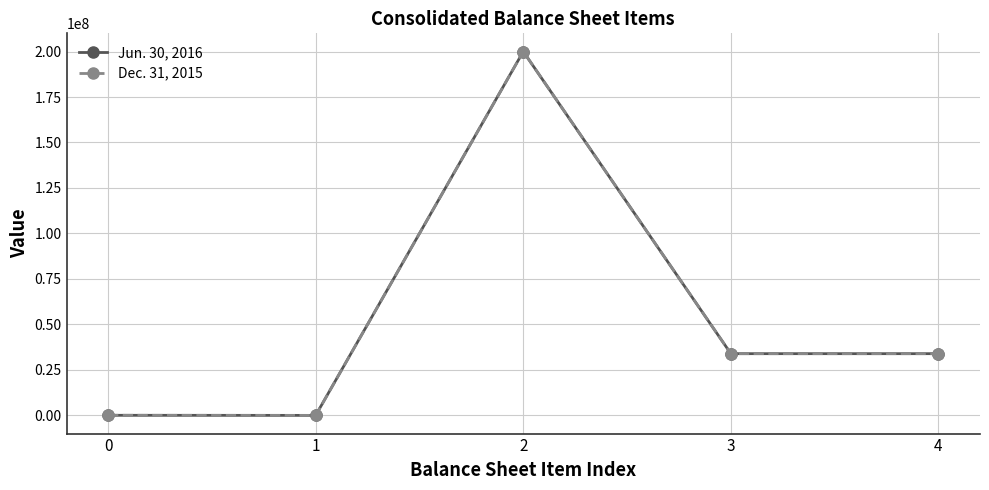

At 4, list the series in order from smallest to largest.

Jun. 30, 2016, Dec. 31, 2015